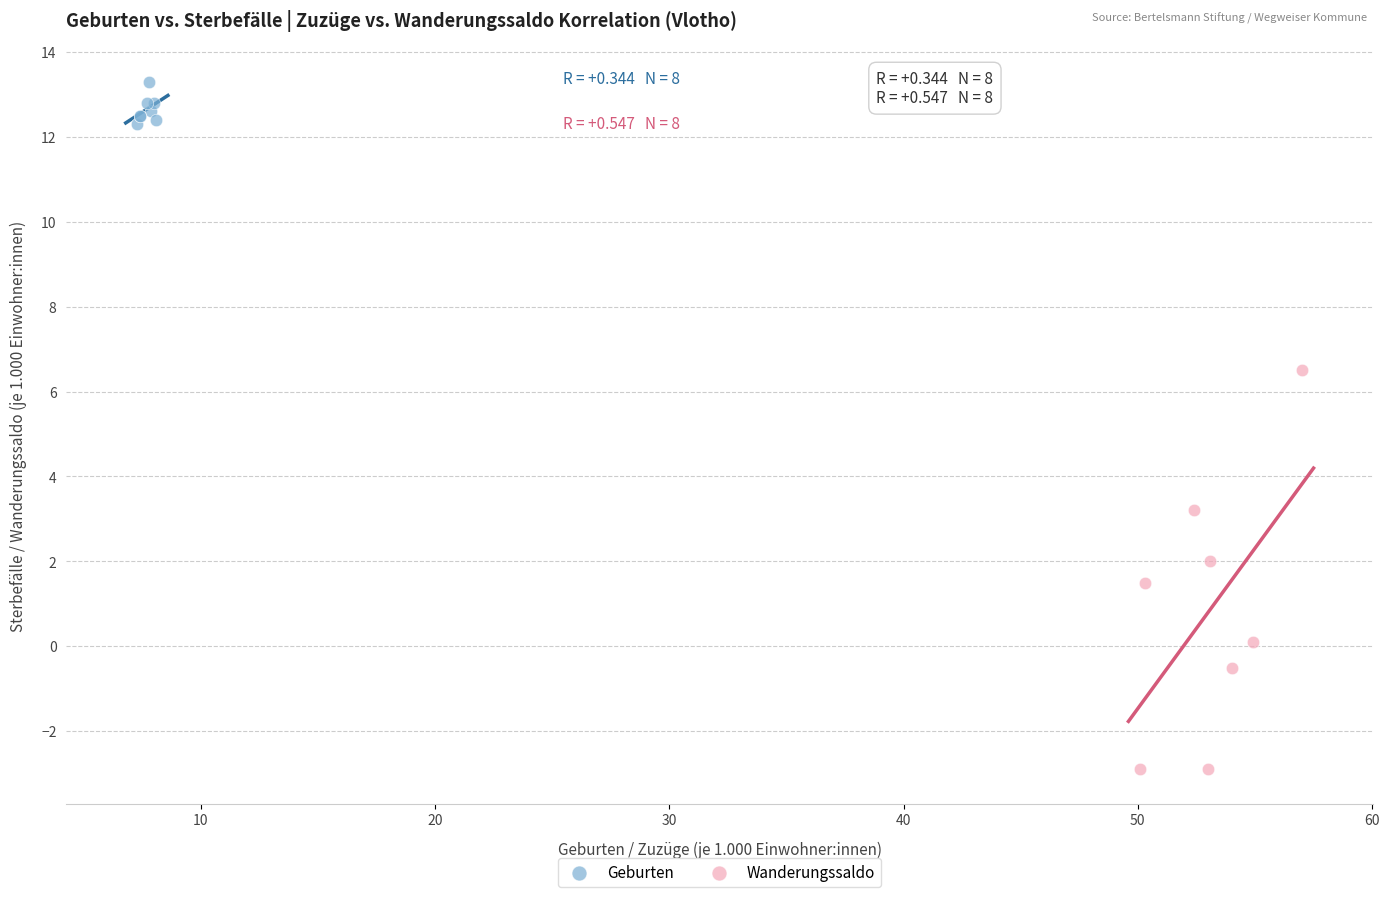

Which series contains the highest Y value?

Geburten